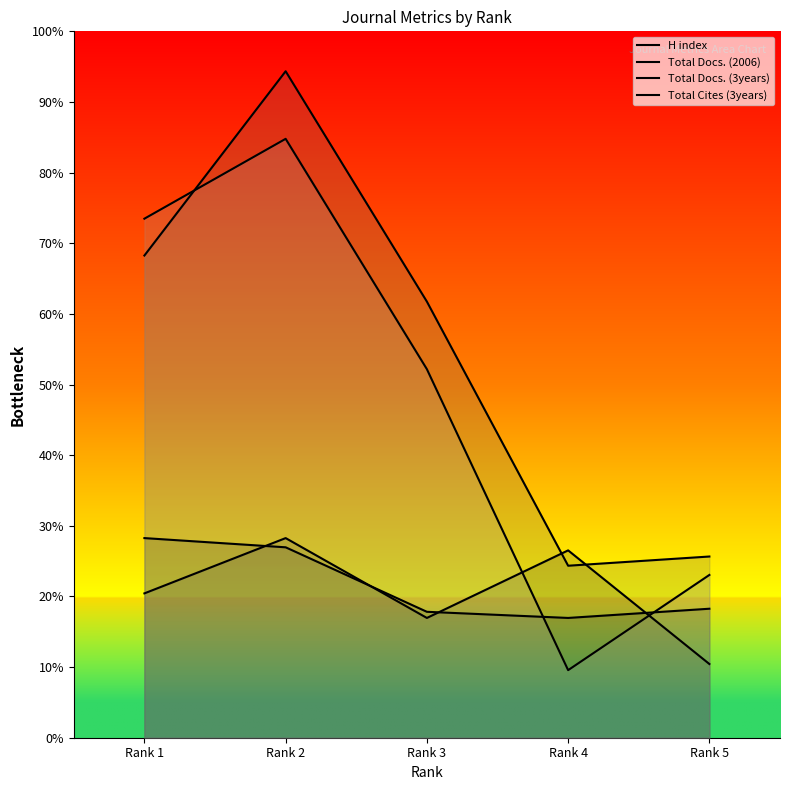

Reading left to right, list all the values displayed in this chart.

H index: 65.0	62.0	41.0	39.0	42.0
Total Docs. (2006): 47.0	65.0	39.0	61.0	24.0
Total Docs. (3years): 157.0	217.0	142.0	56.0	59.0
Total Cites (3years): 169.0	195.0	120.0	22.0	53.0